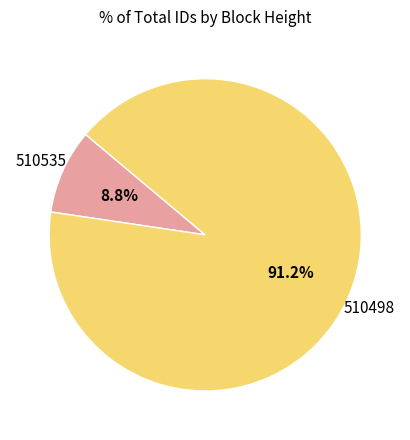

Is there any slice that represents more than half of the pie?

Yes